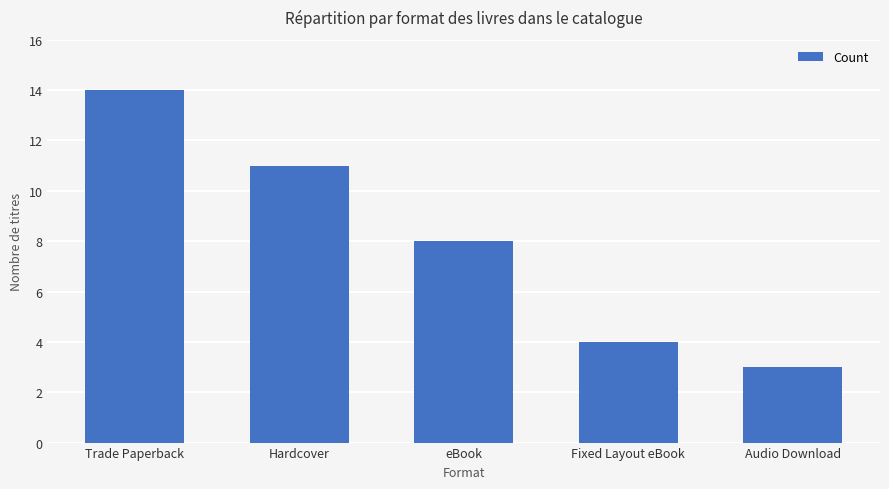

Rank the categories by value from lowest to highest.

Audio Download, Fixed Layout eBook, eBook, Hardcover, Trade Paperback